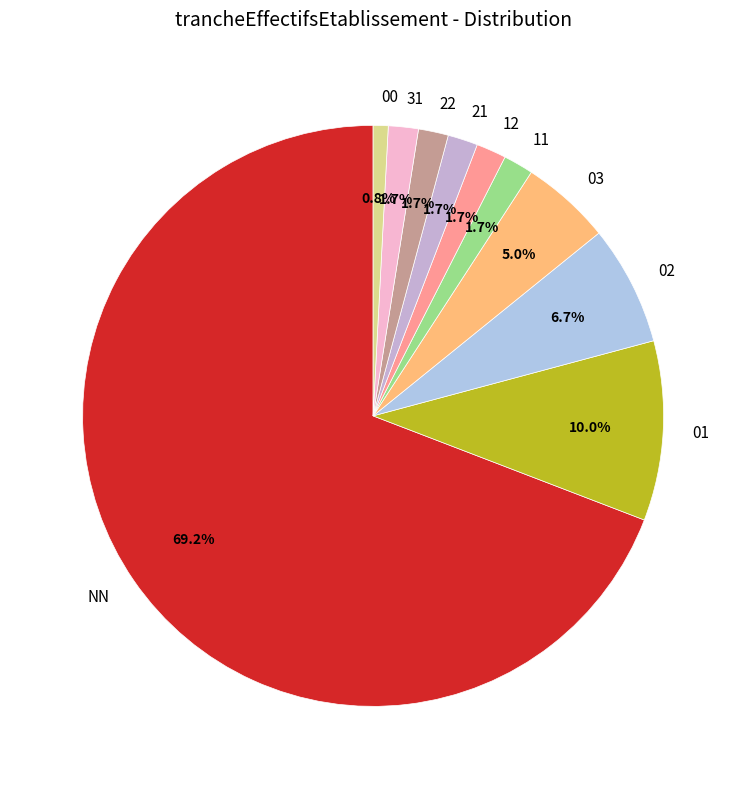

What is the total percentage of NN and 21?

70.8%